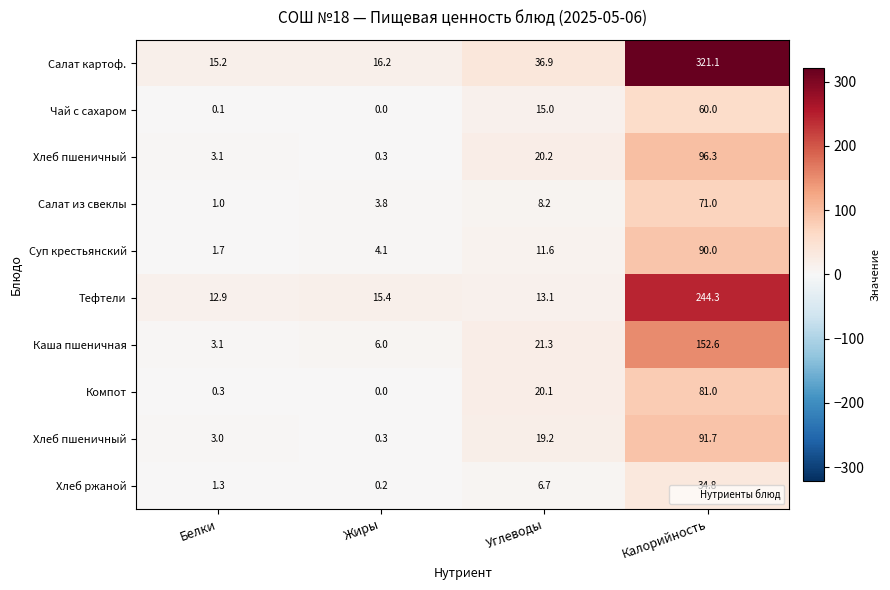

Which category has the highest value across all series?

Калорийность